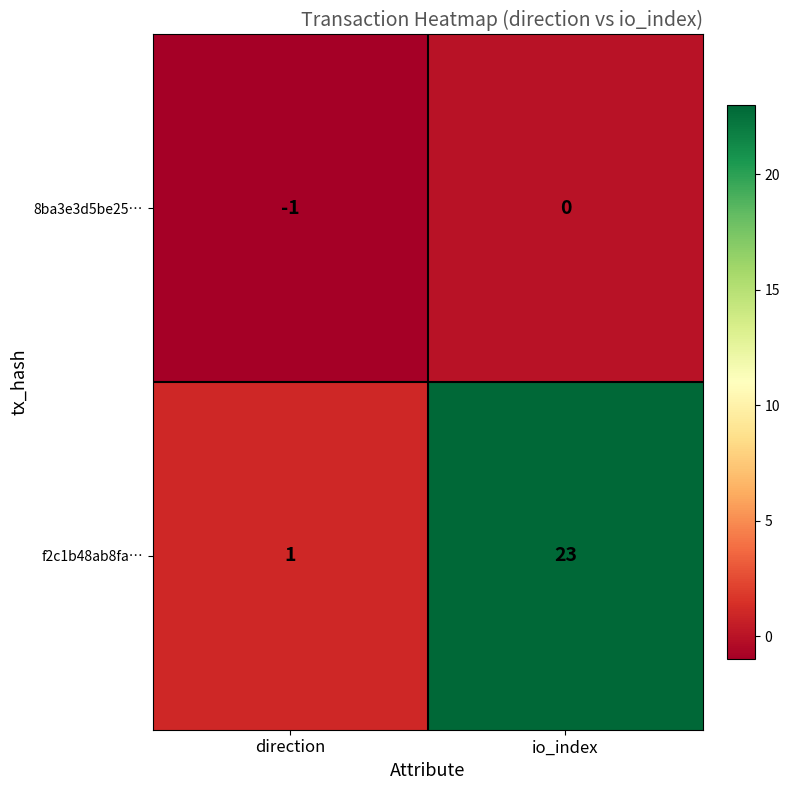

Which series changed the most between direction and io_index?

f2c1b48ab8fa…